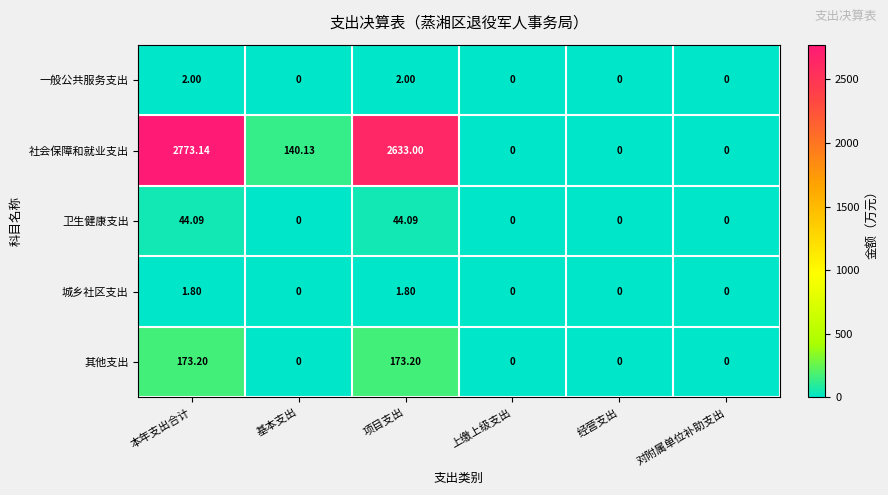

Which category has the highest value across all series?

本年支出合计